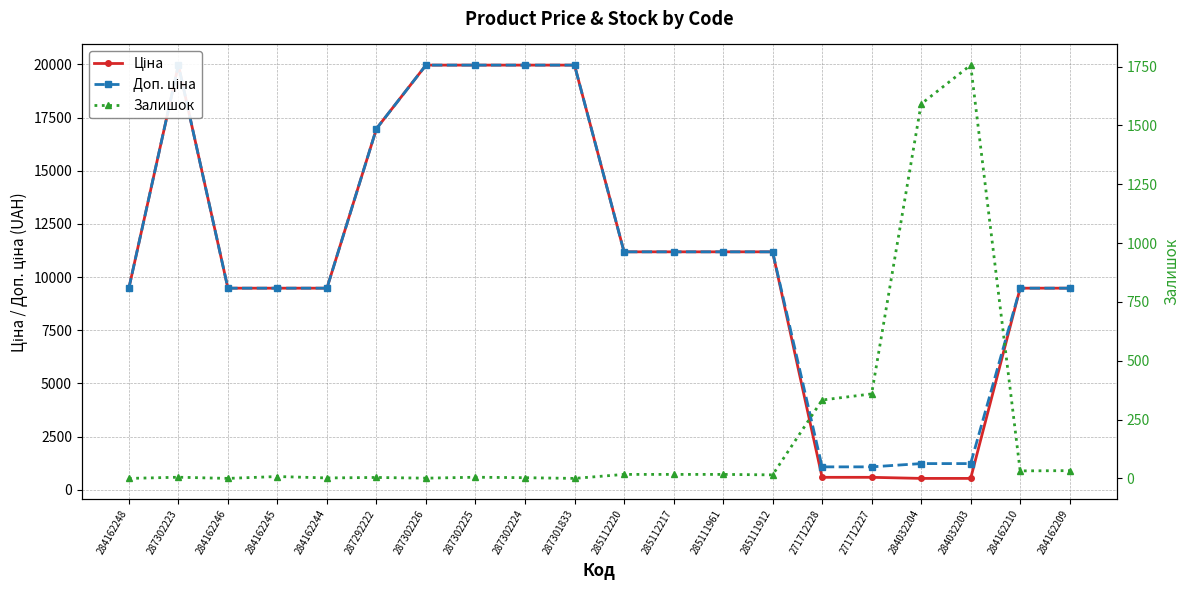

What is the difference between the second highest and second lowest values in the Доп. ціна series?

18882.5